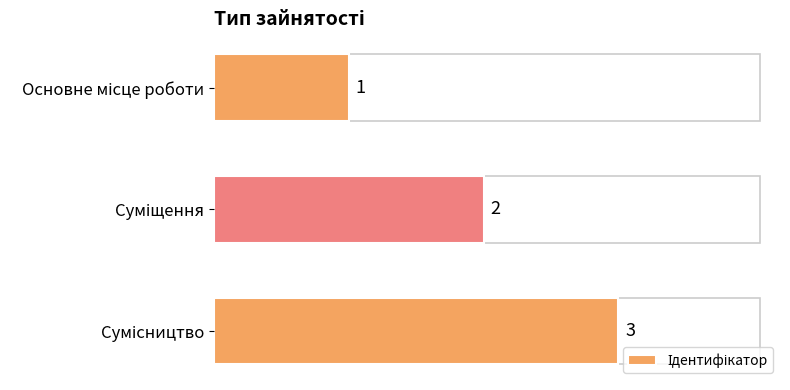

What is the value of the 1st bar from the top?

1